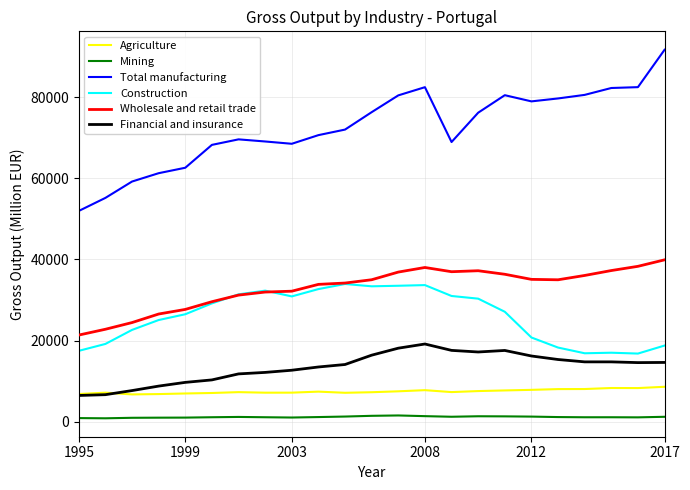

True or false: Wholesale and retail trade and Agriculture intersect in this chart.

False